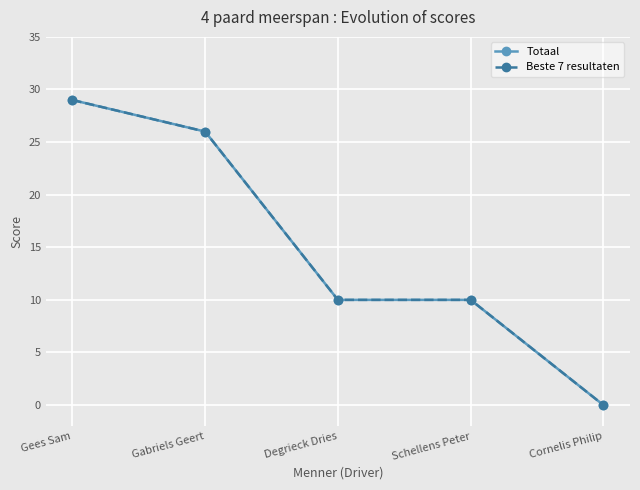

List the labels in order of Beste 7 resultaten value, largest first.

Gees Sam, Gabriels Geert, Degrieck Dries, Schellens Peter, Cornelis Philip